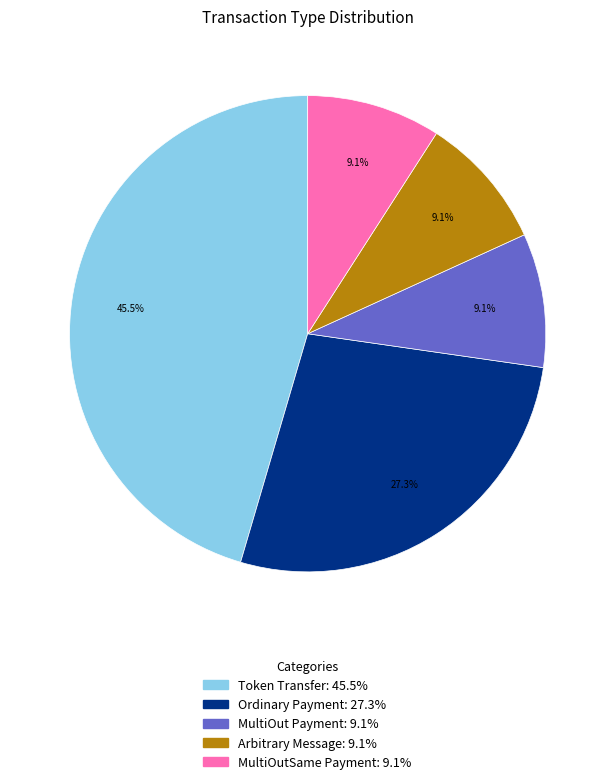

Between Arbitrary Message and Token Transfer, which is larger?

Token Transfer